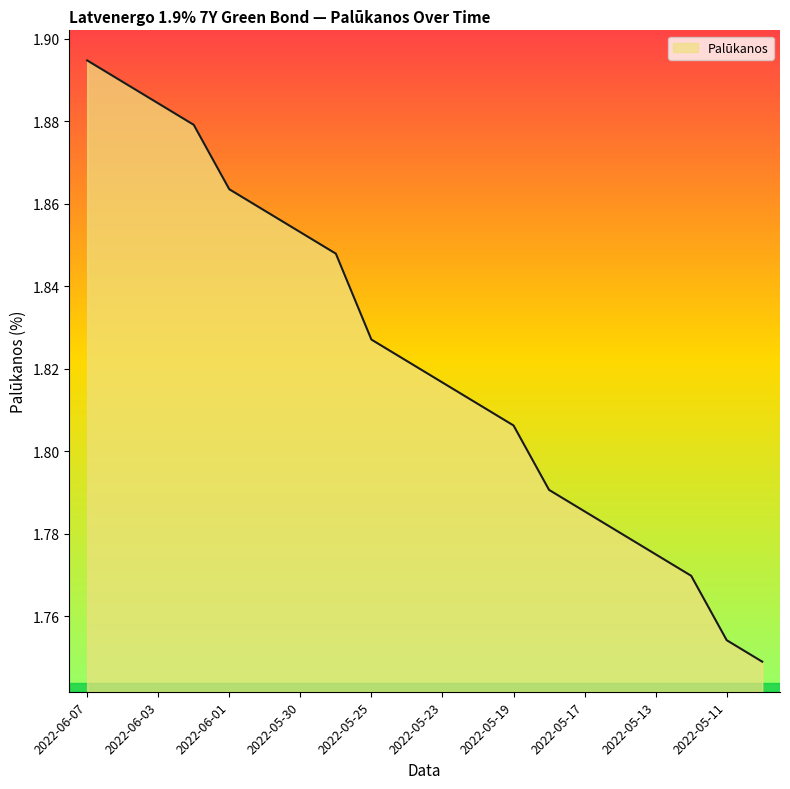

What is the sum of all values?

36.5